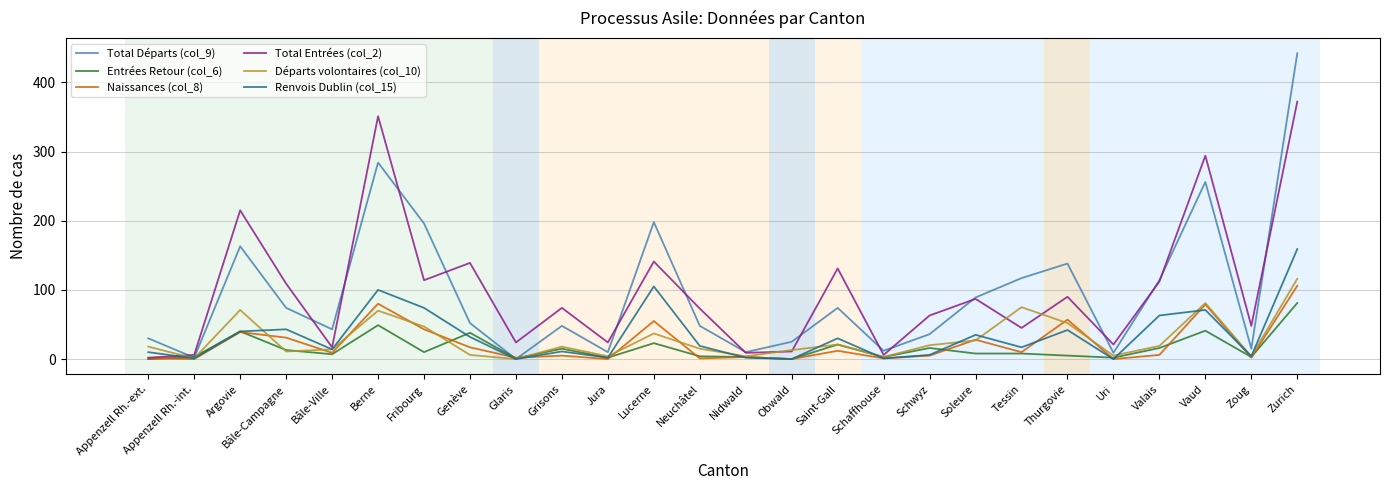

Which series has the widest spread of values?

Total Départs (col_9)